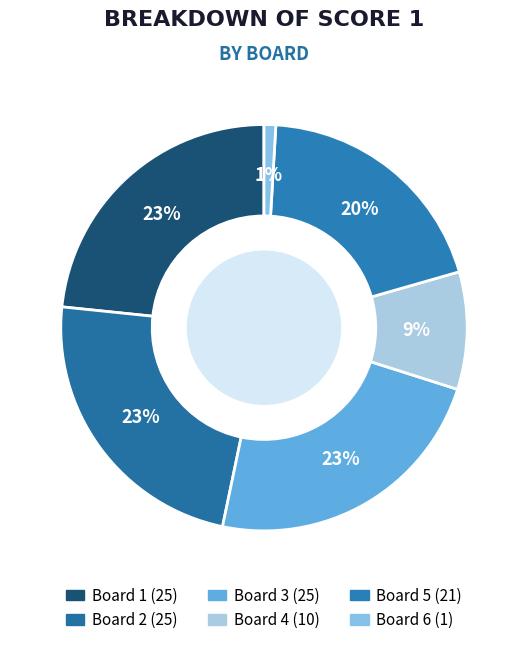

What is the ratio of the value at Board 4 to the value at Board 1?

0.4